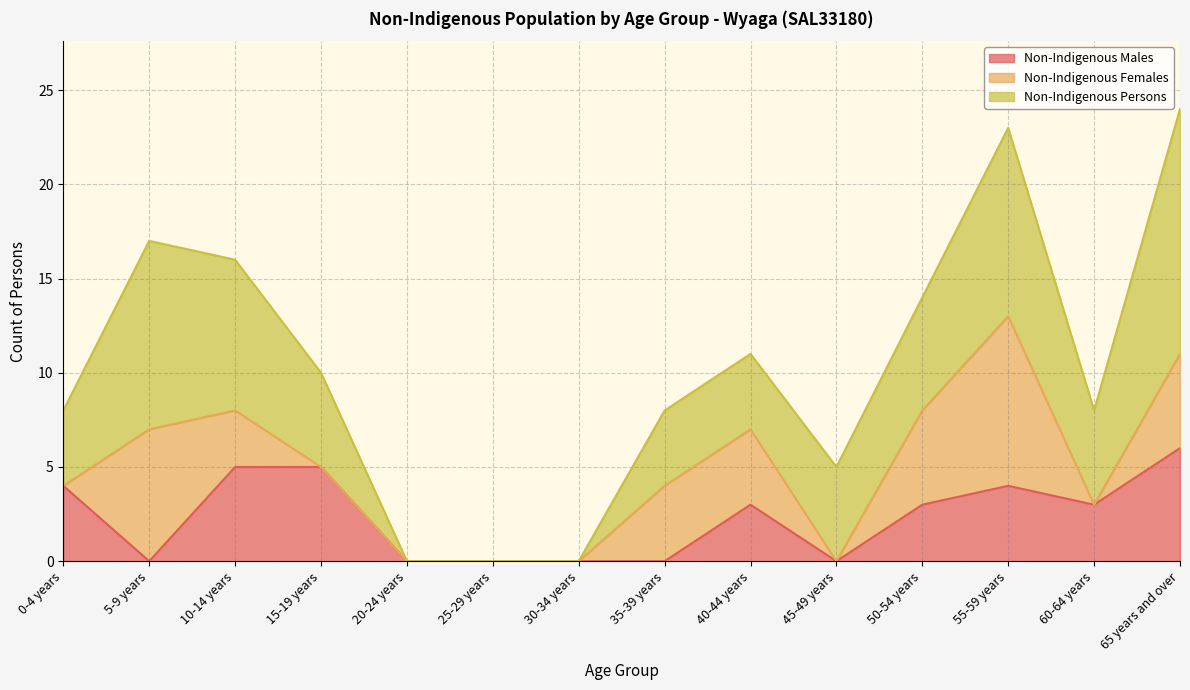

The Non-Indigenous Persons series shows 5 at 25-29 years. True or false?

False